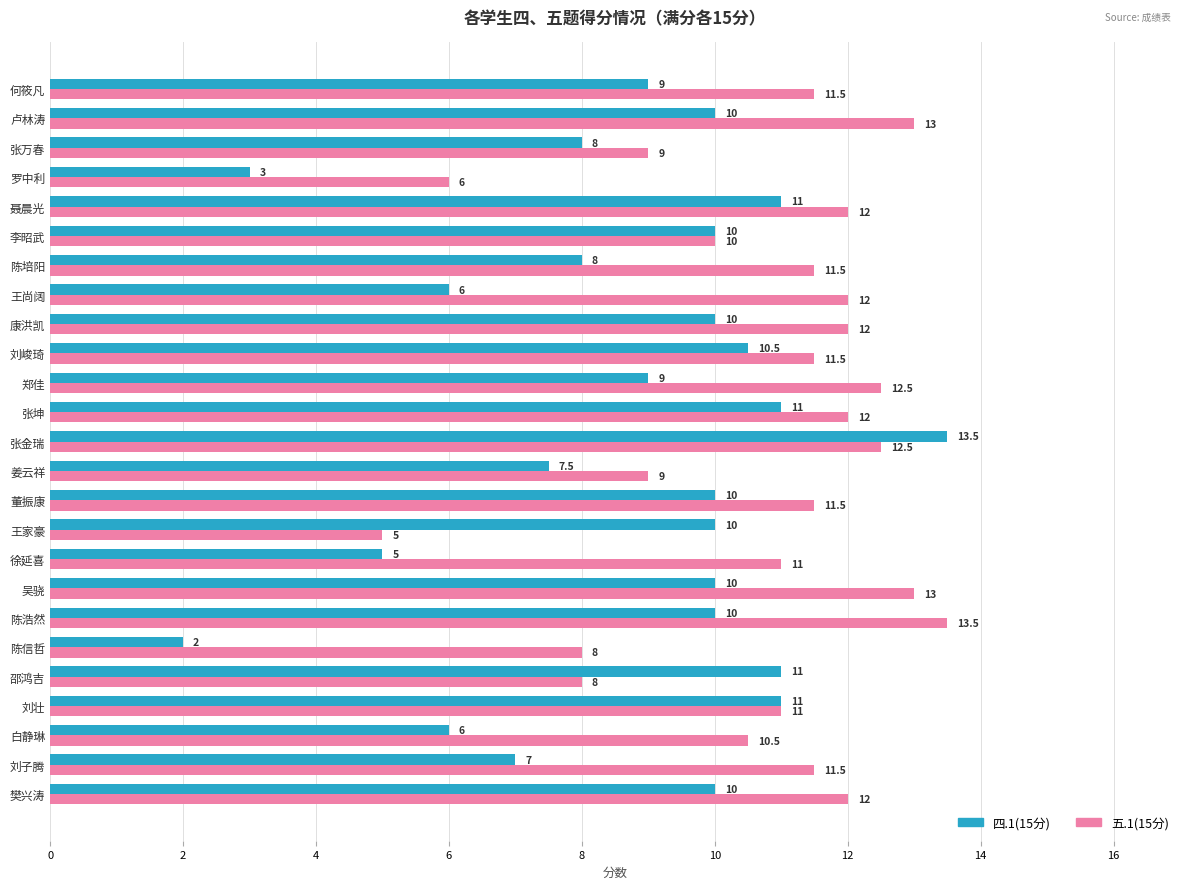

True or false: 四.1(15分) has a value of 10.0 at 陈浩然.

True